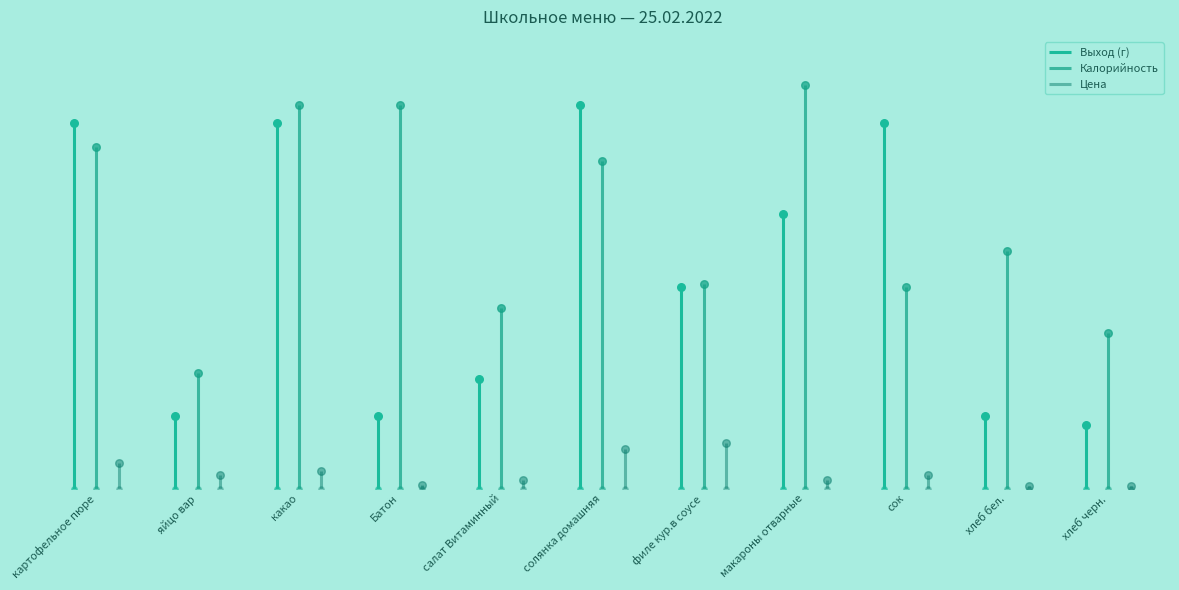

Which series reaches the maximum Y coordinate?

Калорийность